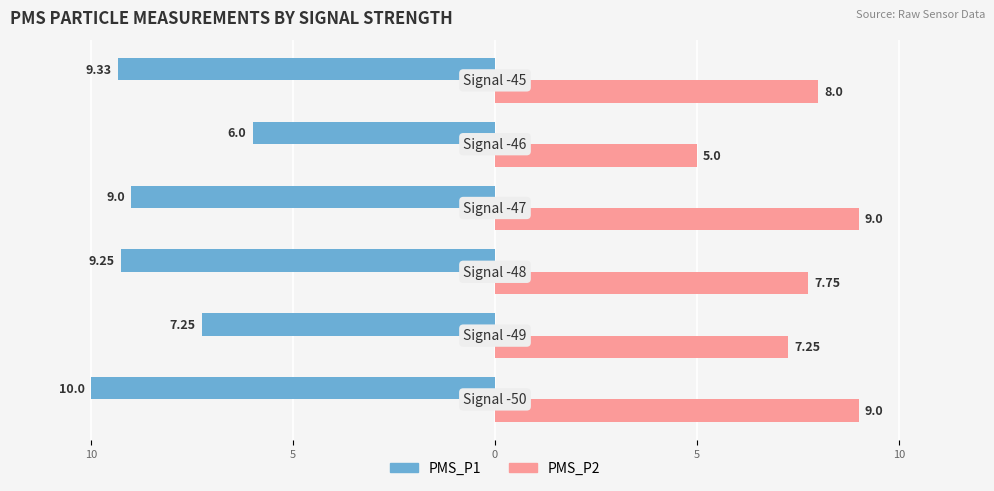

What are all the series names shown in the legend?

PMS_P1, PMS_P2